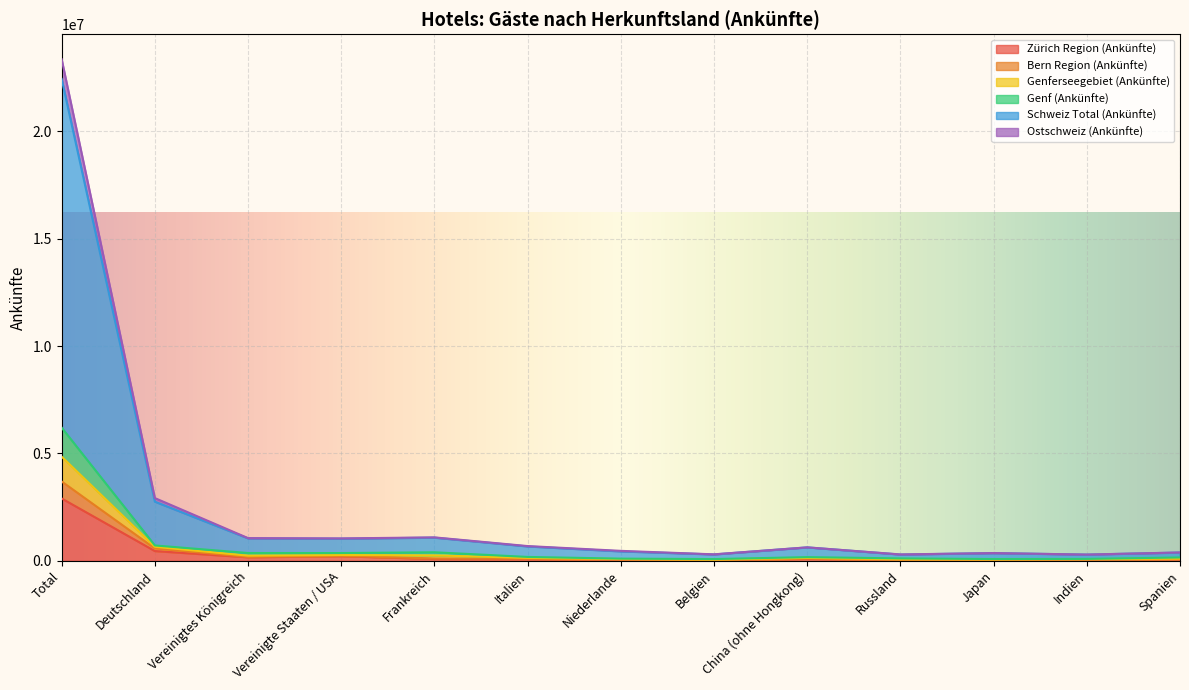

Reading left to right, transcribe all the data shown in this chart.

Zürich Region (Ankünfte): 2903986	456433	167058	216603	87633	78893	45338	23167	91436	46796	40522	60294	74827
Bern Region (Ankünfte): 3695775	578012	181018	232475	108547	97915	64477	30025	108806	53445	52079	63127	84862
Genferseegebiet (Ankünfte): 6202119	717117	364986	363410	399200	182613	103740	83438	173764	114197	84672	90579	158002
Genf (Ankünfte): 22431106	2755797	1047103	1032371	1080132	671795	441332	298678	626488	293365	360595	291203	387105
Schweiz Total (Ankünfte): 23349089	2922969	1058460	1044908	1092691	688037	465206	303435	628876	299021	362947	292665	390812
Ostschweiz (Ankünfte): 4849530	655212	241339	270579	253804	138807	80603	58812	135693	71587	61716	79183	103101